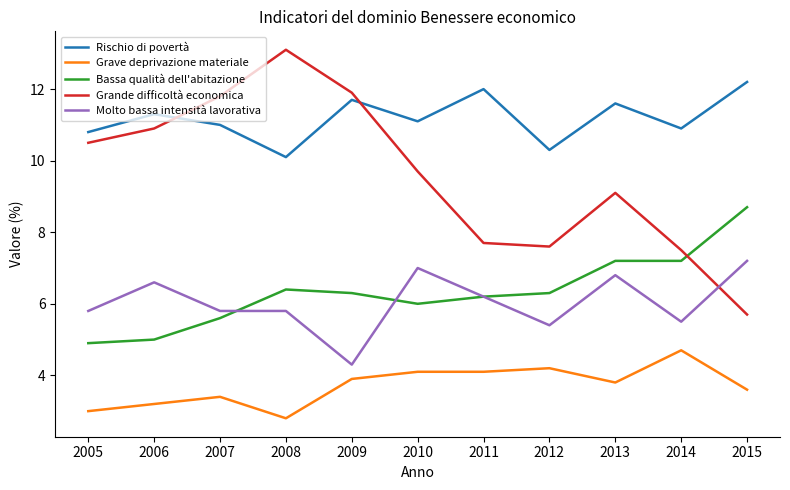

What is the minimum value for Rischio di povertà?

10.1